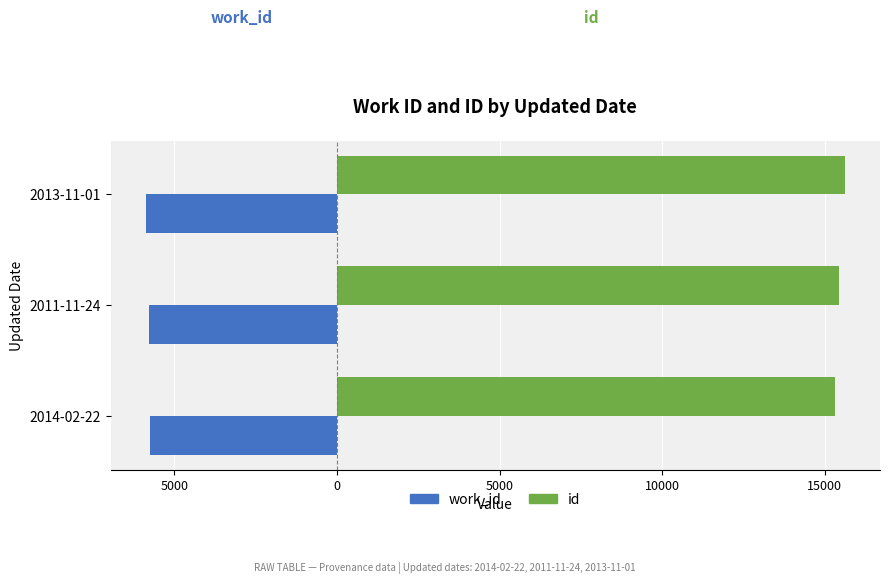

What is the difference between the maximum and minimum values in the work_id series?

136